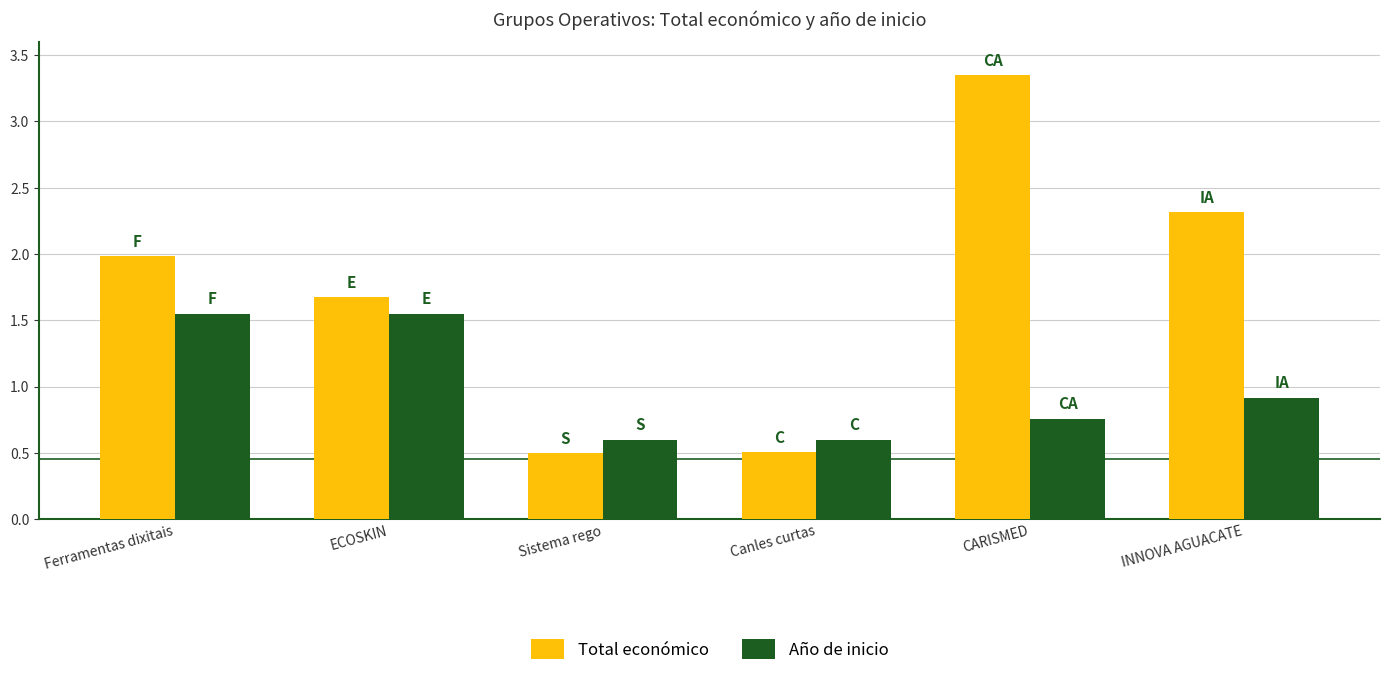

What is the label of the 6th bar from the right?

Ferramentas dixitais